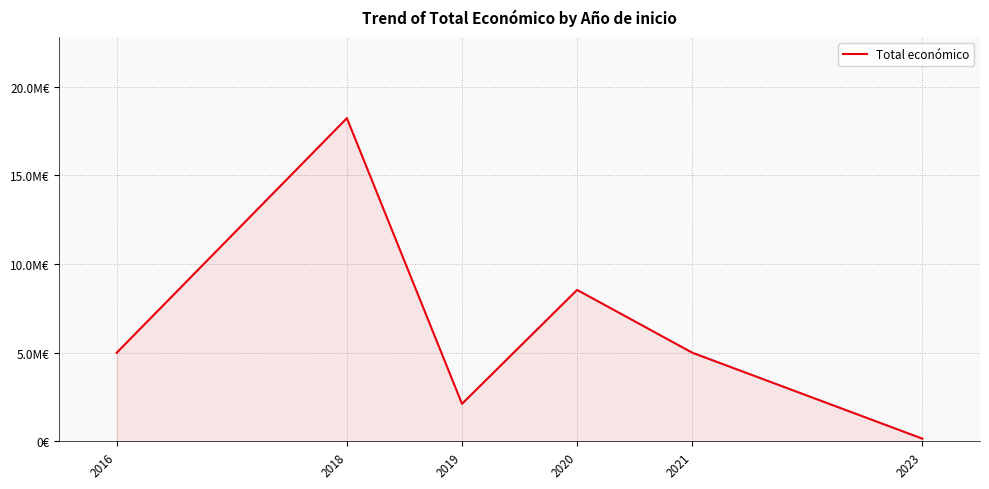

What is the smallest value displayed?

150000